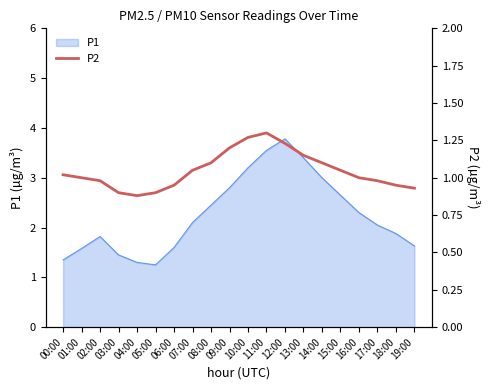

Is it true that the value at 18:00 is 0.9?

True